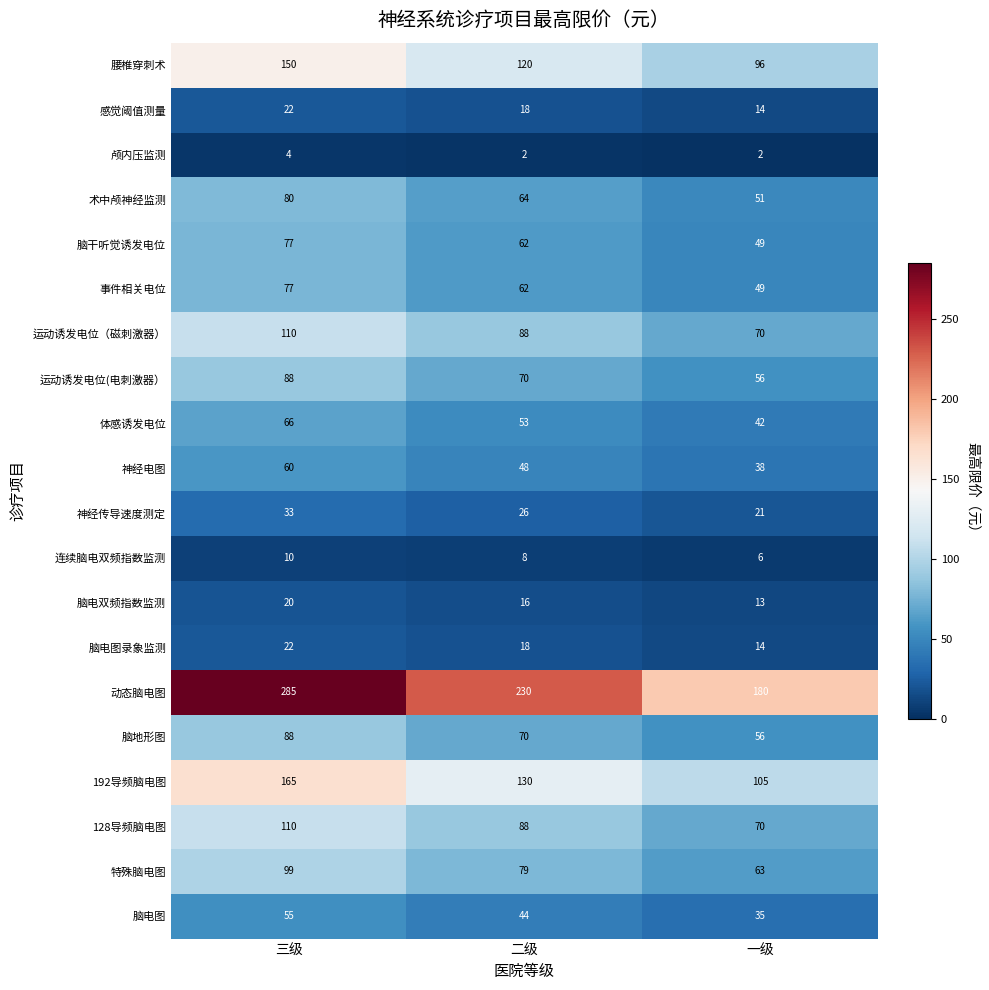

What is the total value across all series at 一级?

1030